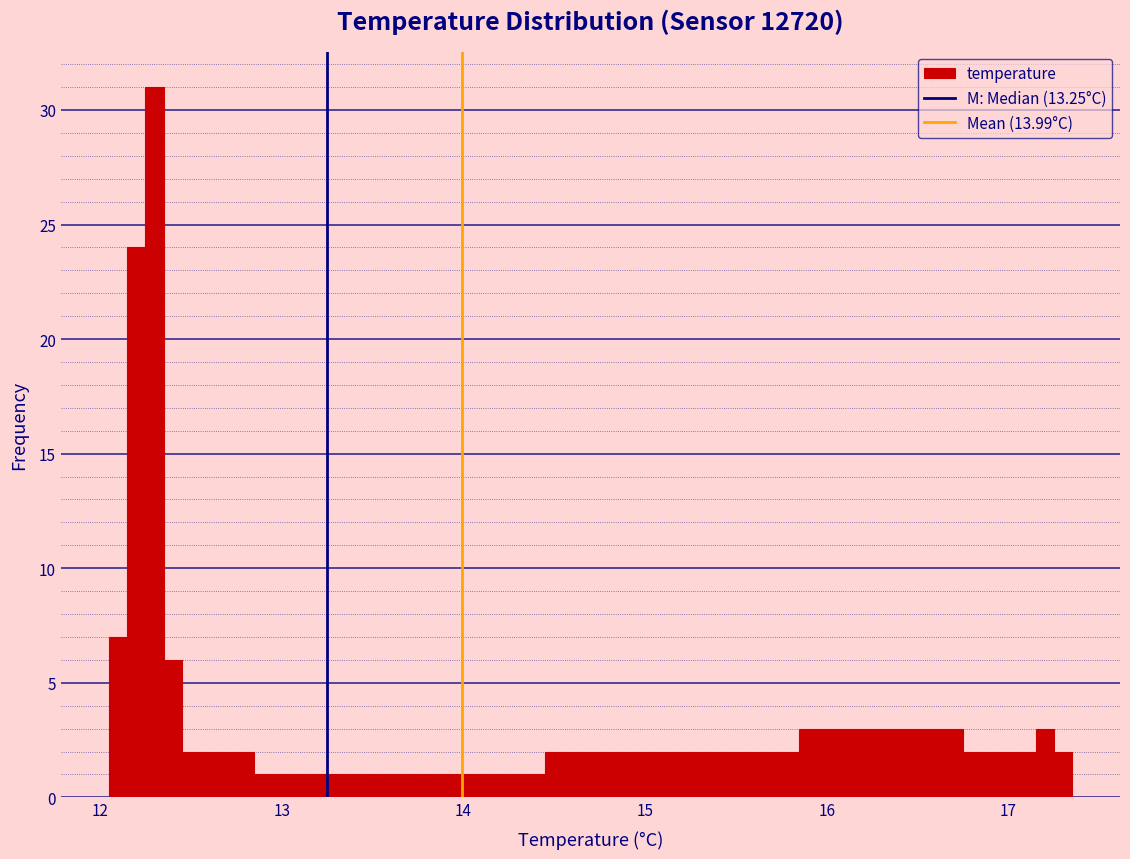

Read against the x-axis, roughly where is the centre of the tallest bar?

12.3